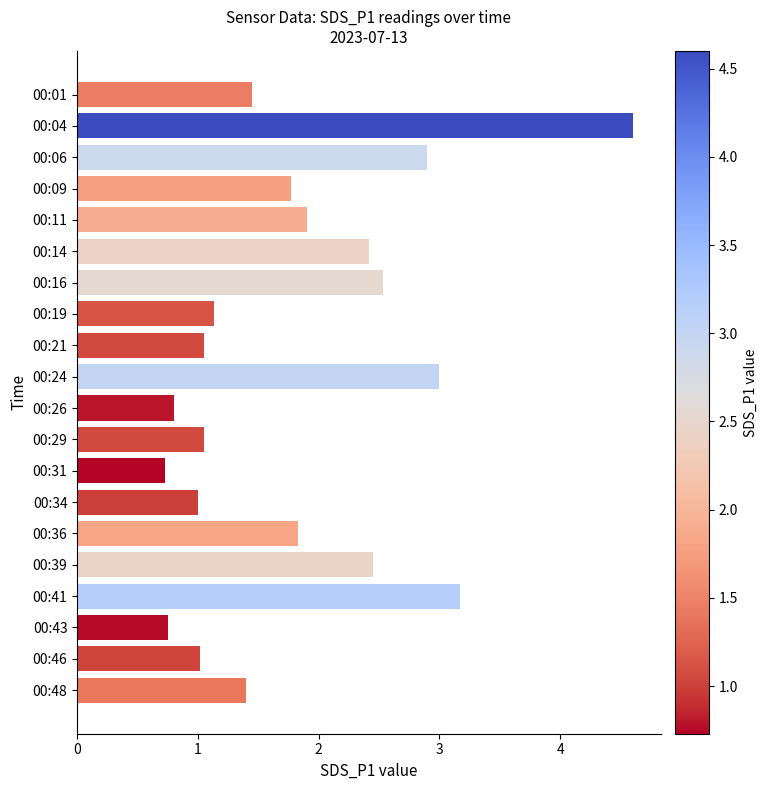

What is the ratio of the value at 00:06 to the value at 00:46?

2.8